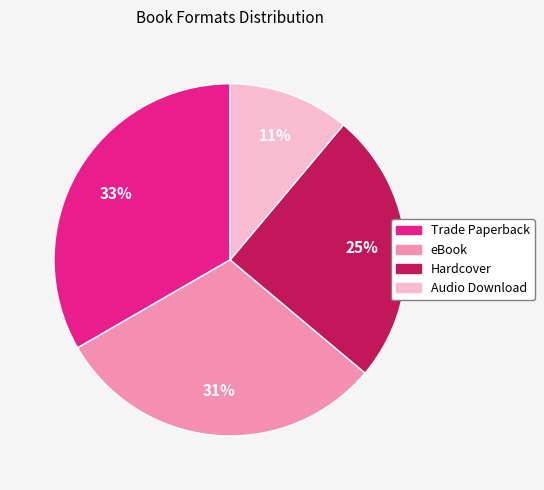

Which has a higher value, Trade Paperback or Hardcover?

Trade Paperback